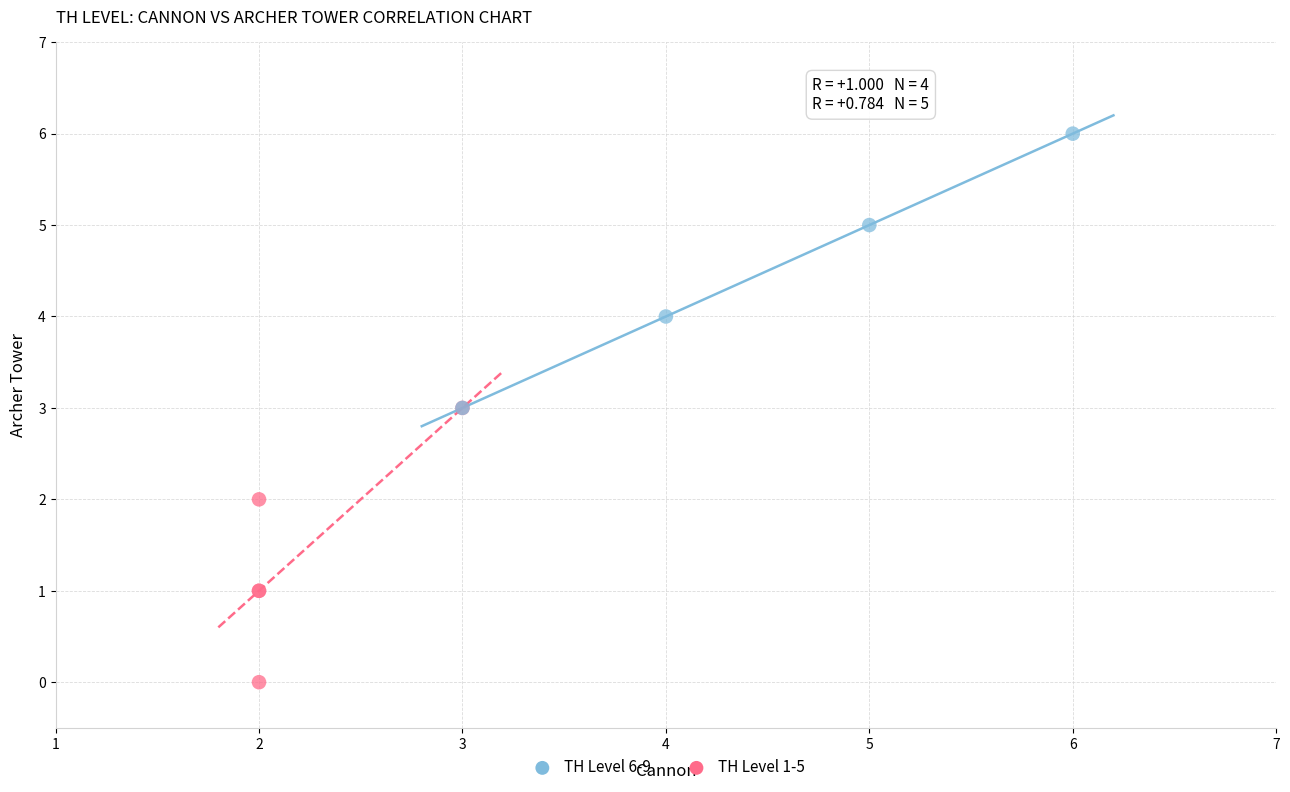

Which series reaches the minimum Y coordinate?

TH Level 1-5